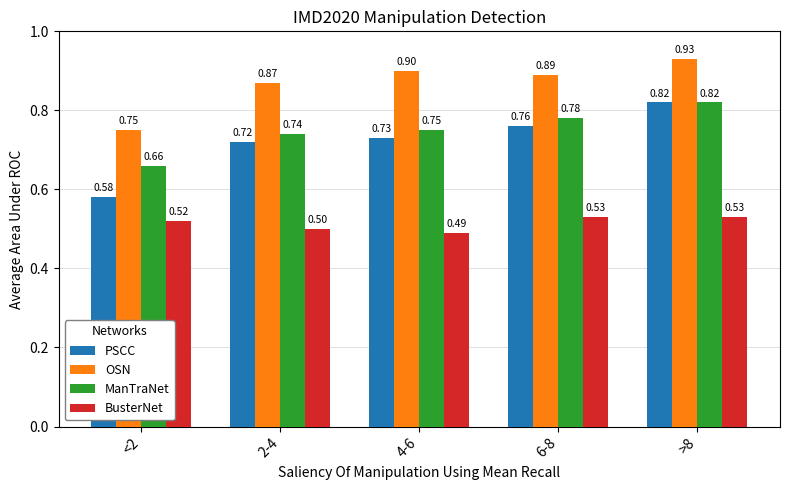

At which category is the sum across all series the highest?

>8